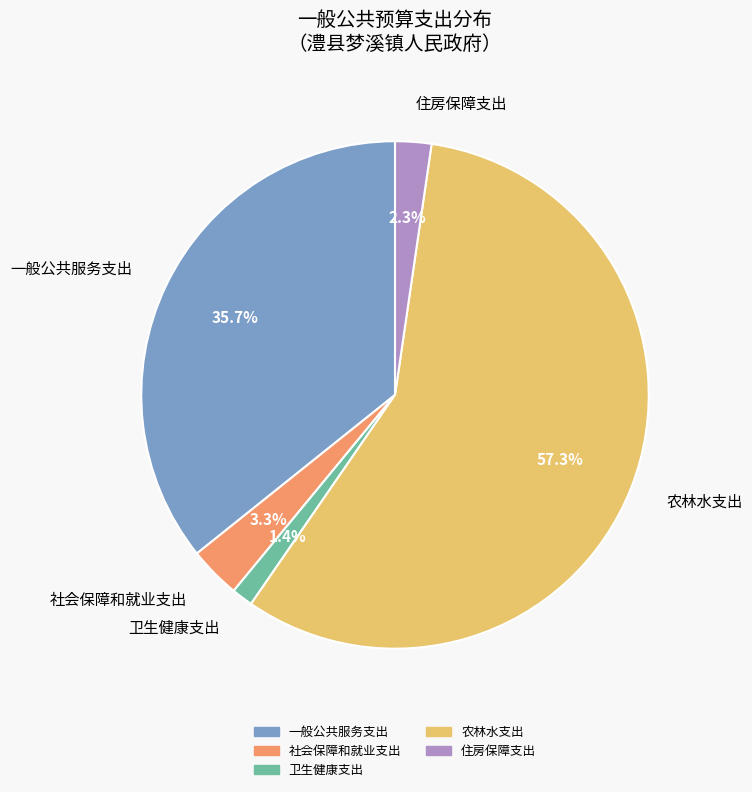

Which slice is the smallest?

卫生健康支出